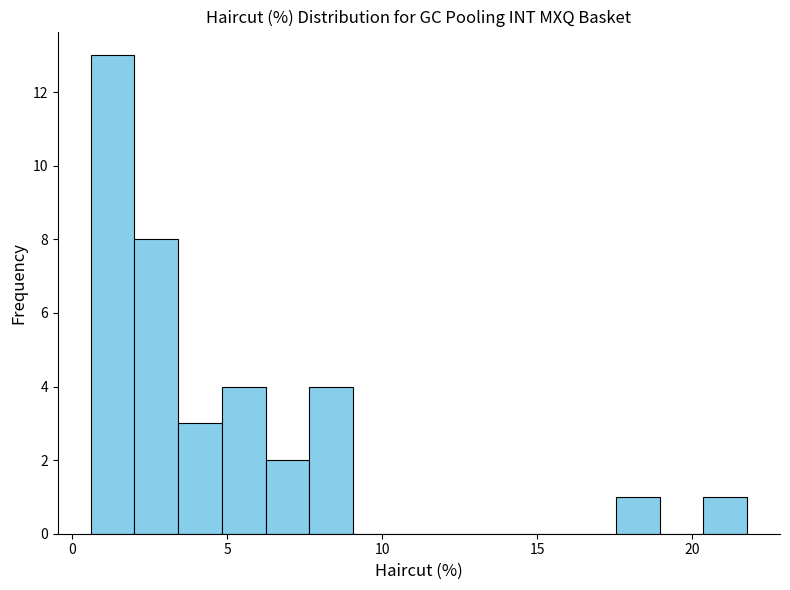

Read against the x-axis, roughly where is the centre of the tallest bar?

1.5